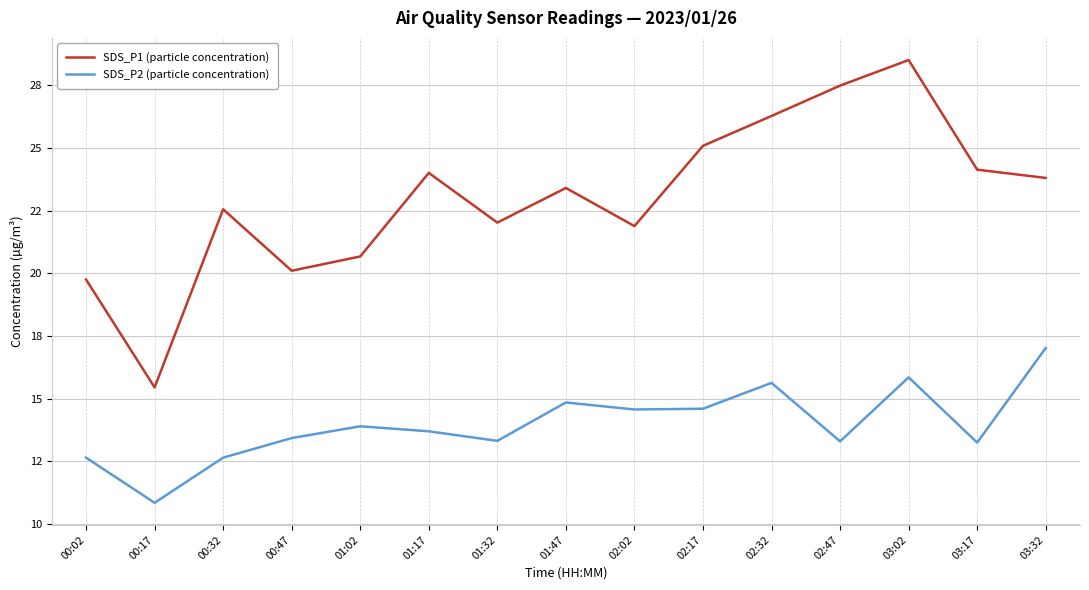

Does the chart have visible grid lines?

Yes